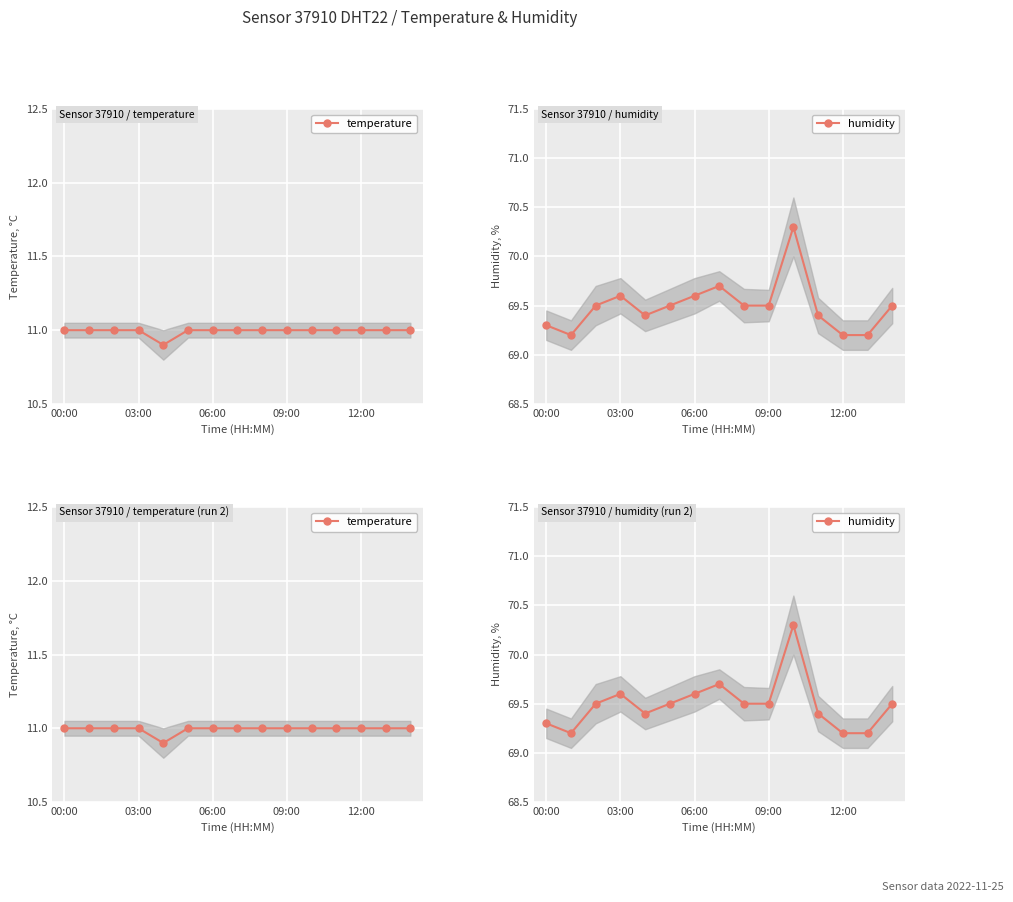

What are all the series names shown in the legend?

temperature, humidity